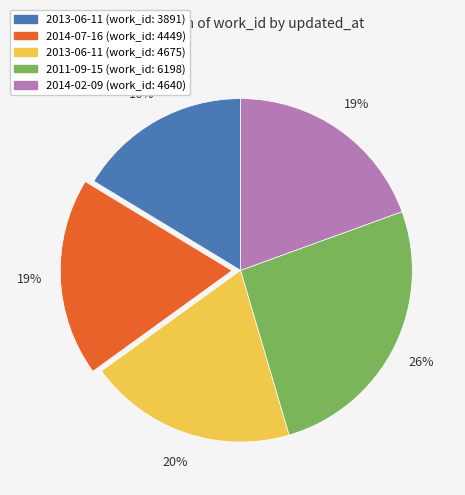

To the nearest percent, what is the difference between the largest and smallest slice percentages?

10%